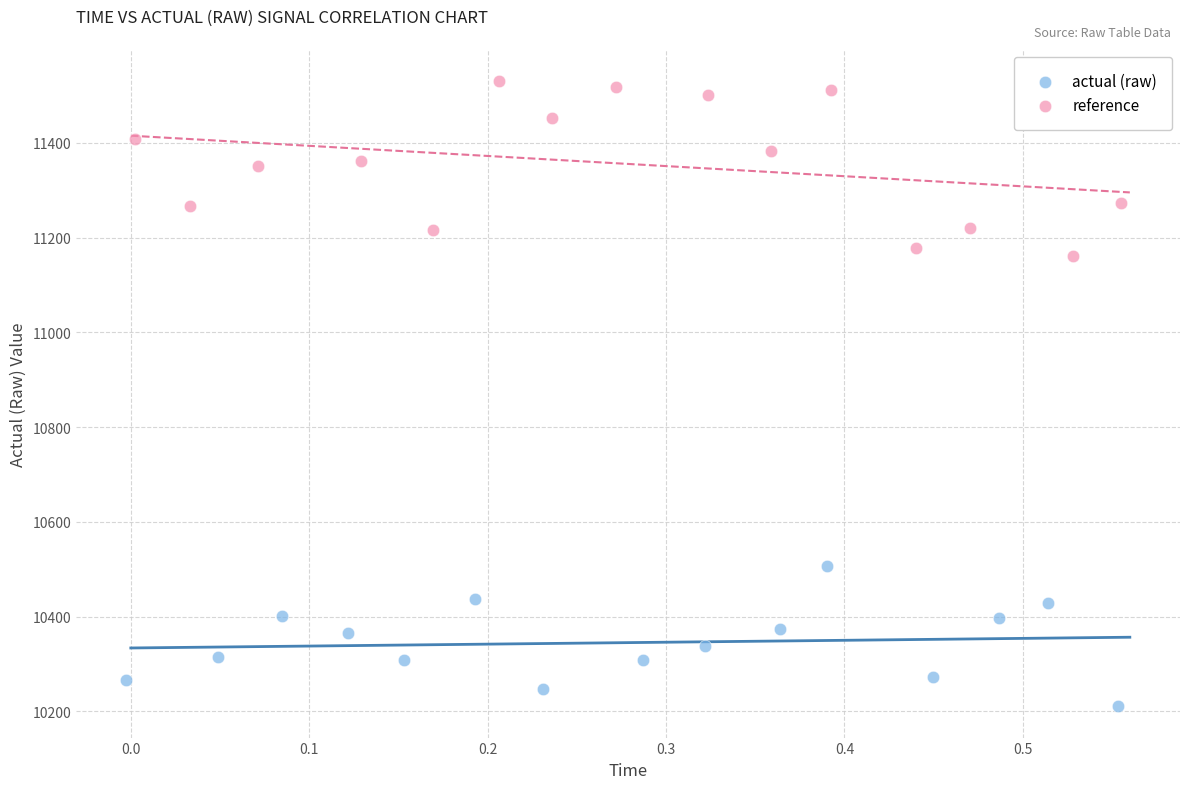

Which series contains the lowest Y value?

actual (raw)